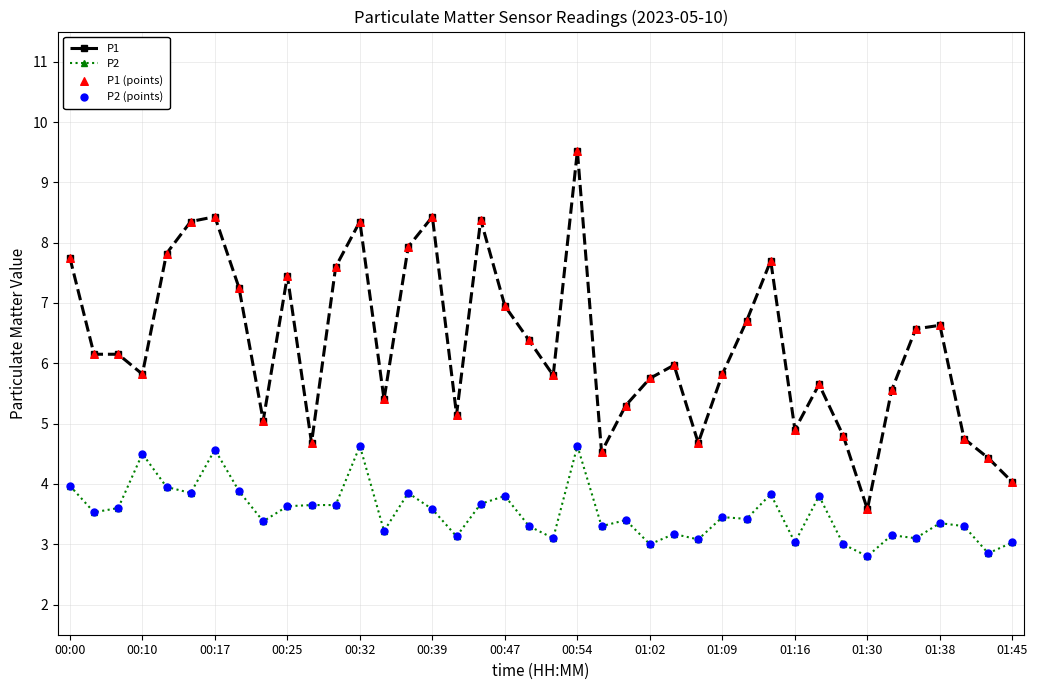

Which series has the largest total across all categories?

P1